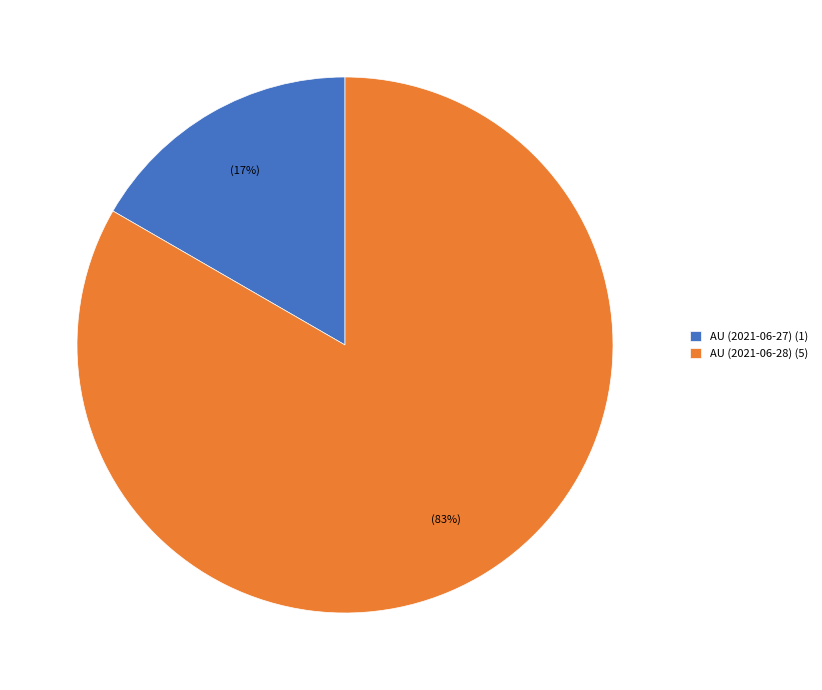

What is the largest slice in the pie chart?

AU (2021-06-28)